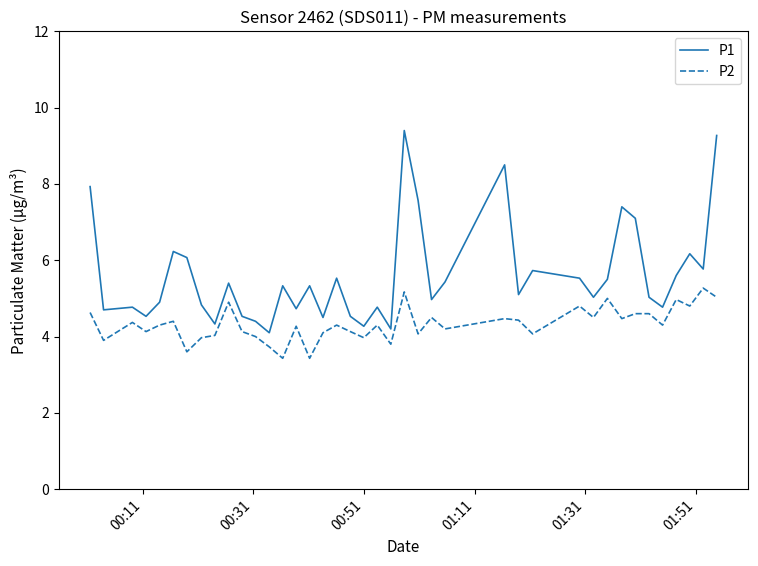

What is the highest value of the P2 series?

5.3